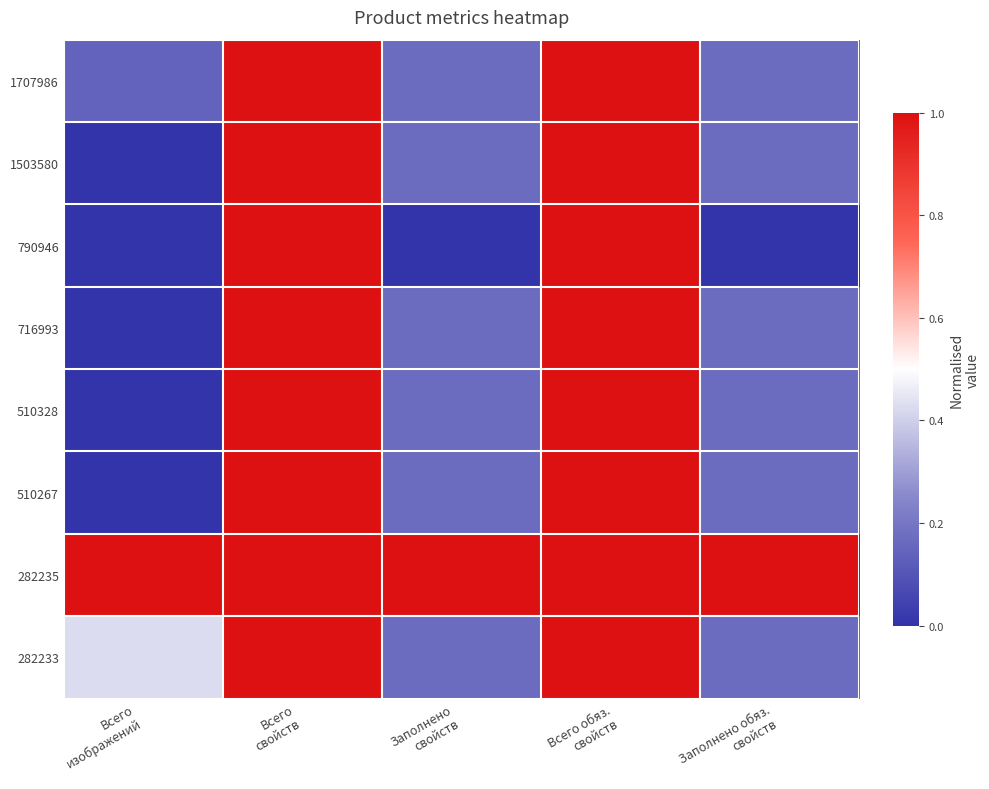

Which series has the largest total across all categories?

282235